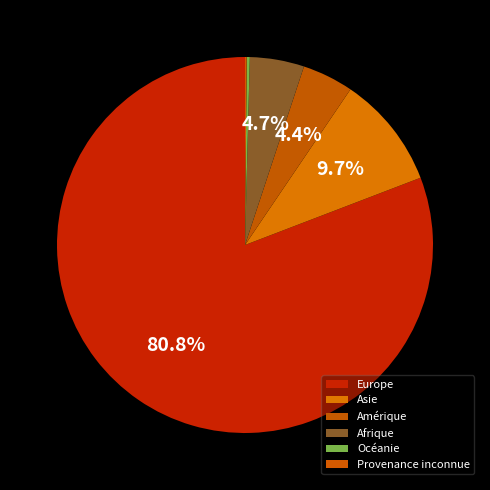

To the nearest percent, what is the average slice percentage?

17%